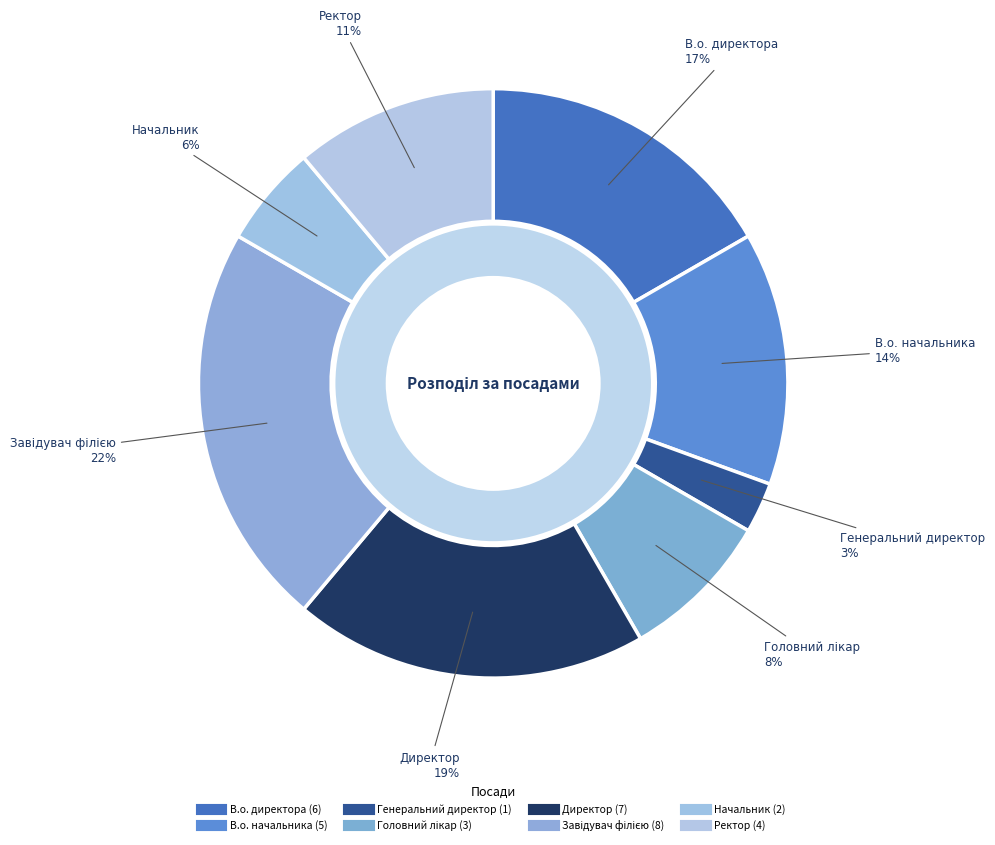

Combined, do Директор and Генеральний директор account for over 50%?

No